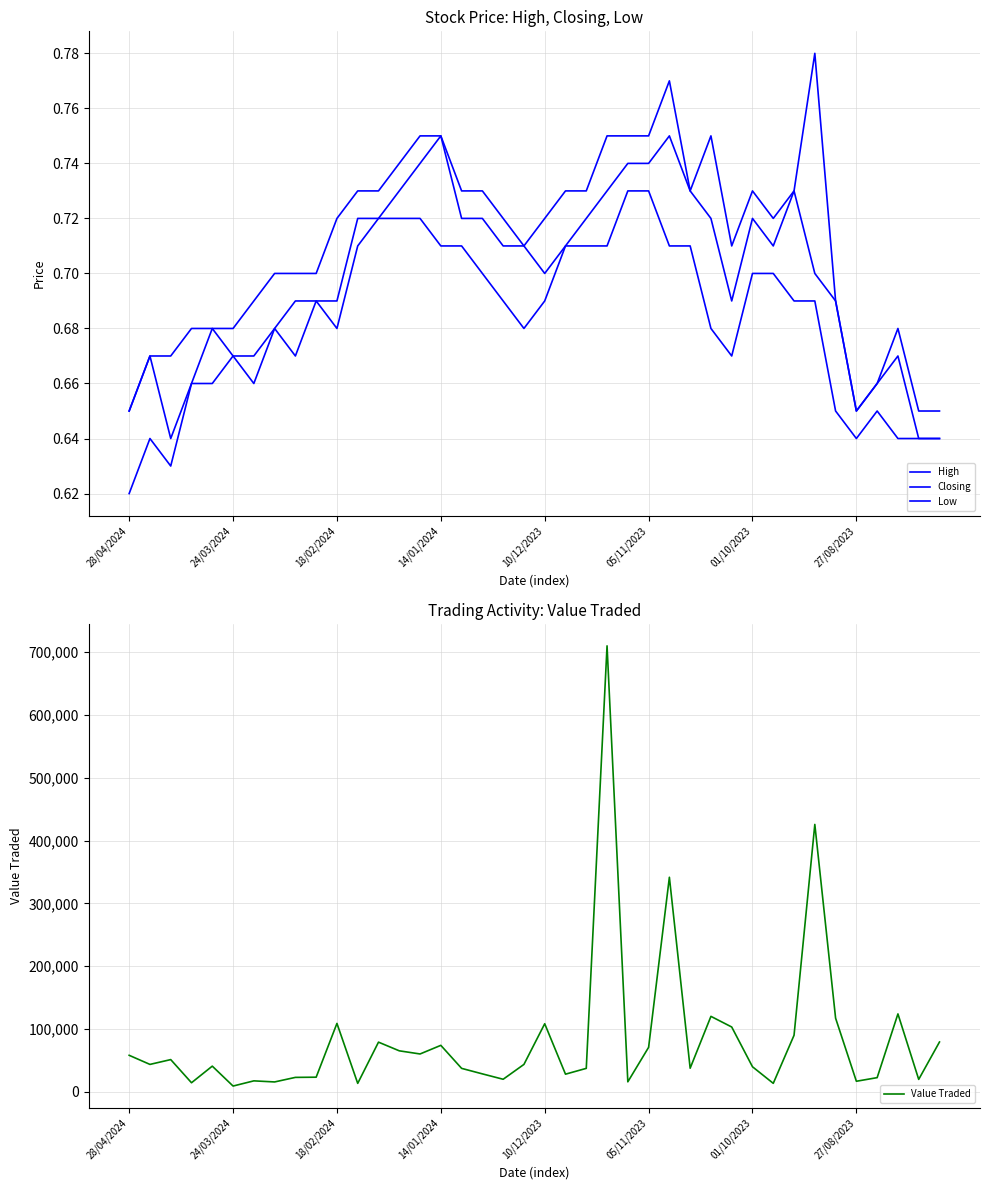

What is the label of the 8th point from the right?

32